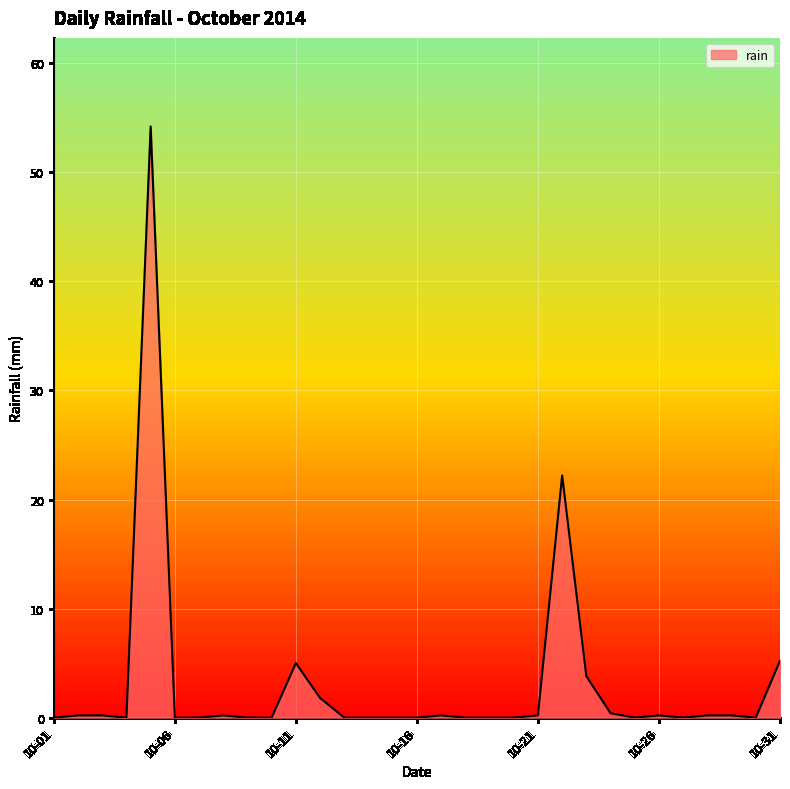

Count the number of categories in the chart.

31